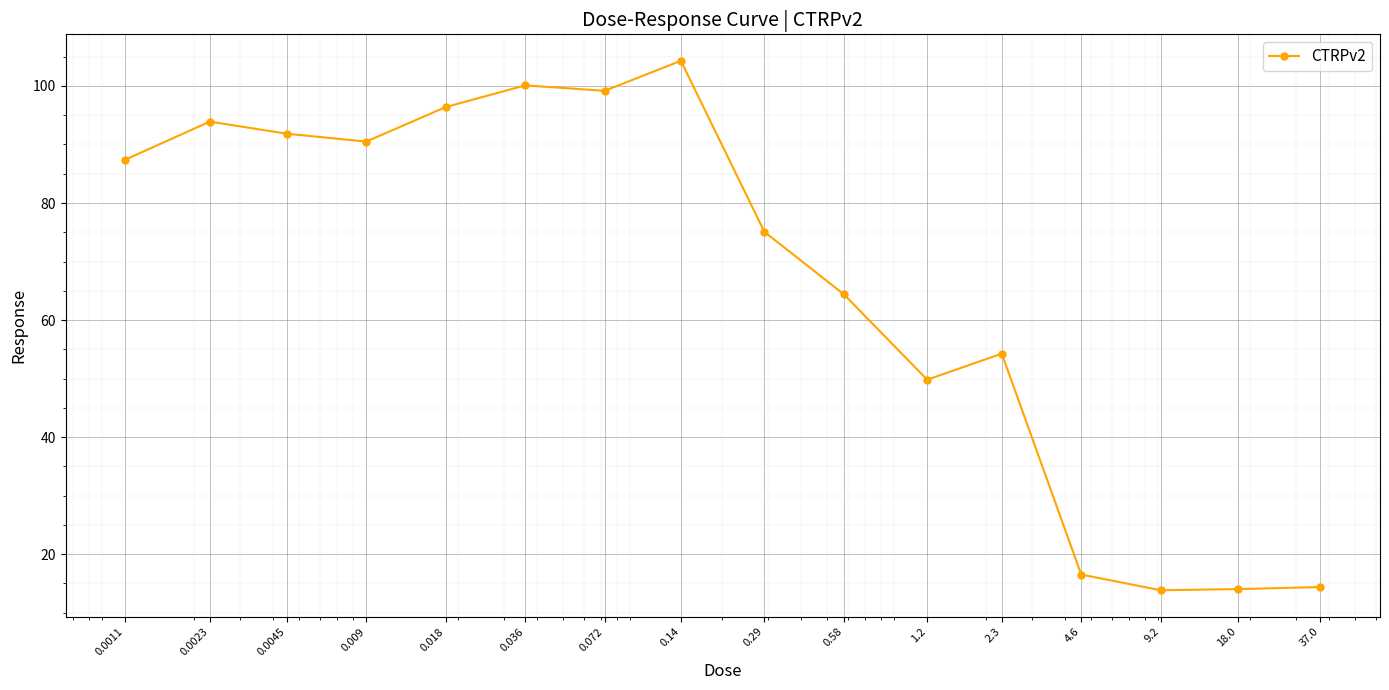

True or false: there are more than 2 points higher than both neighbors.

True